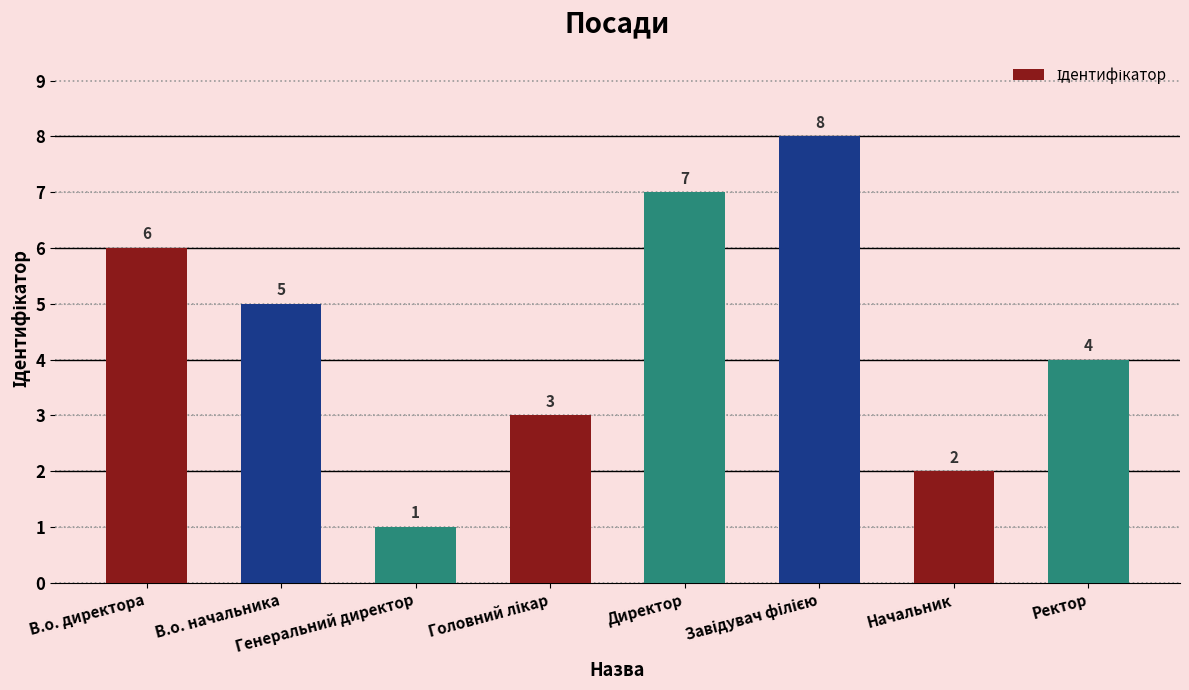

How many bars are there in total?

8